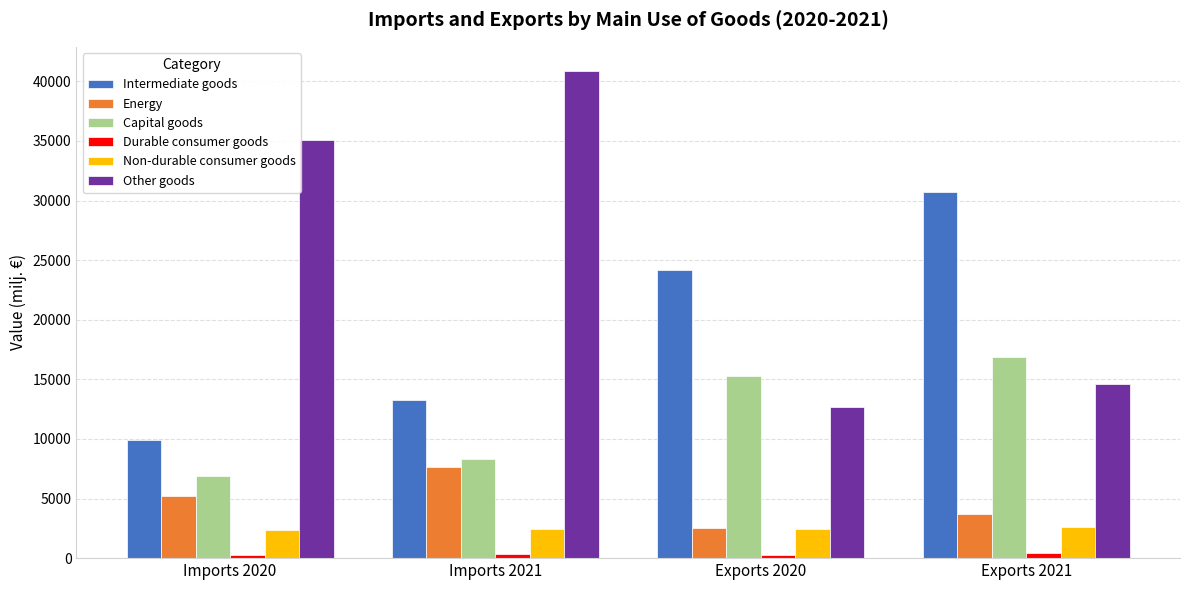

Which category has the highest value across all series?

Imports 2021